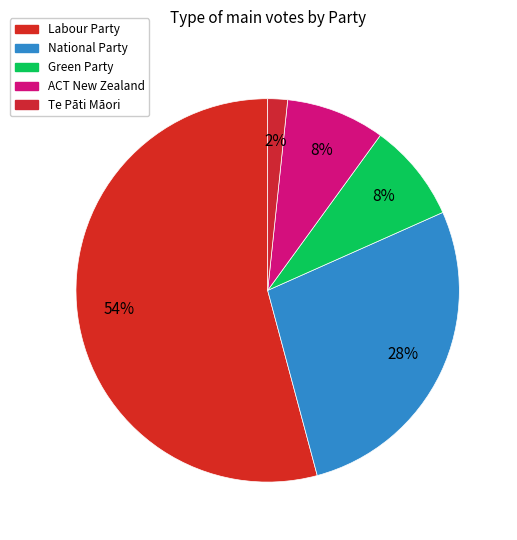

The Green Party slice represents 8% of the pie. True or false?

True